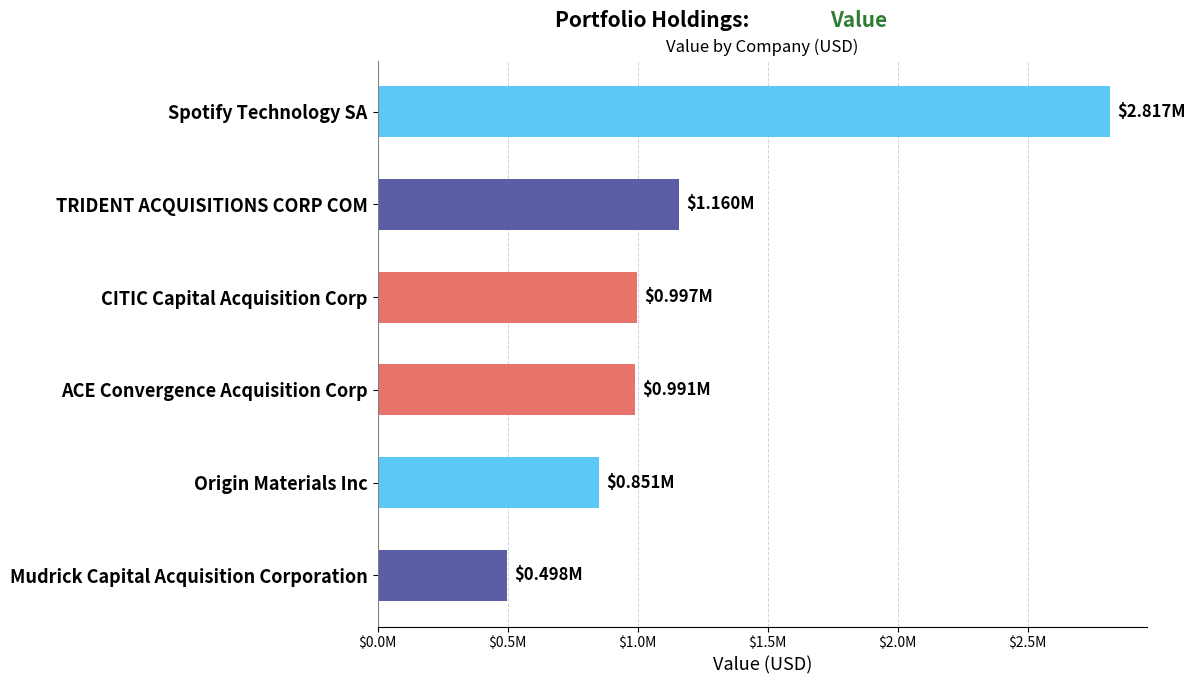

Does the chart contain any negative values?

No